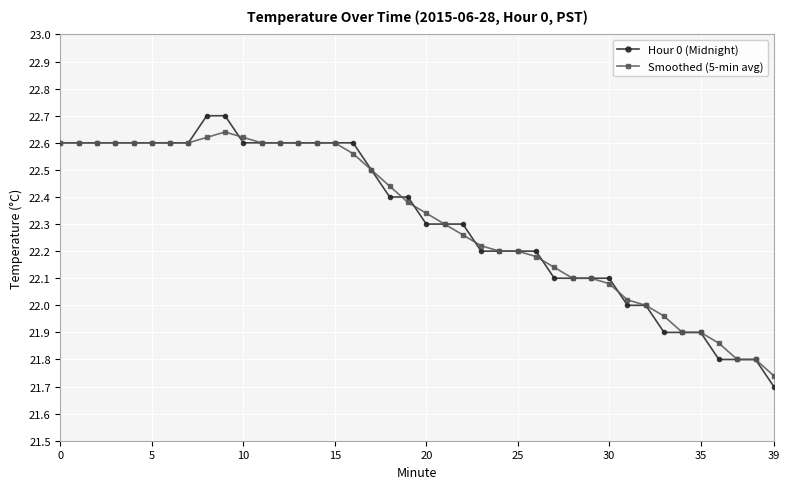

What is the value of the Smoothed (5-min avg) point at the 18th from the left?

22.5